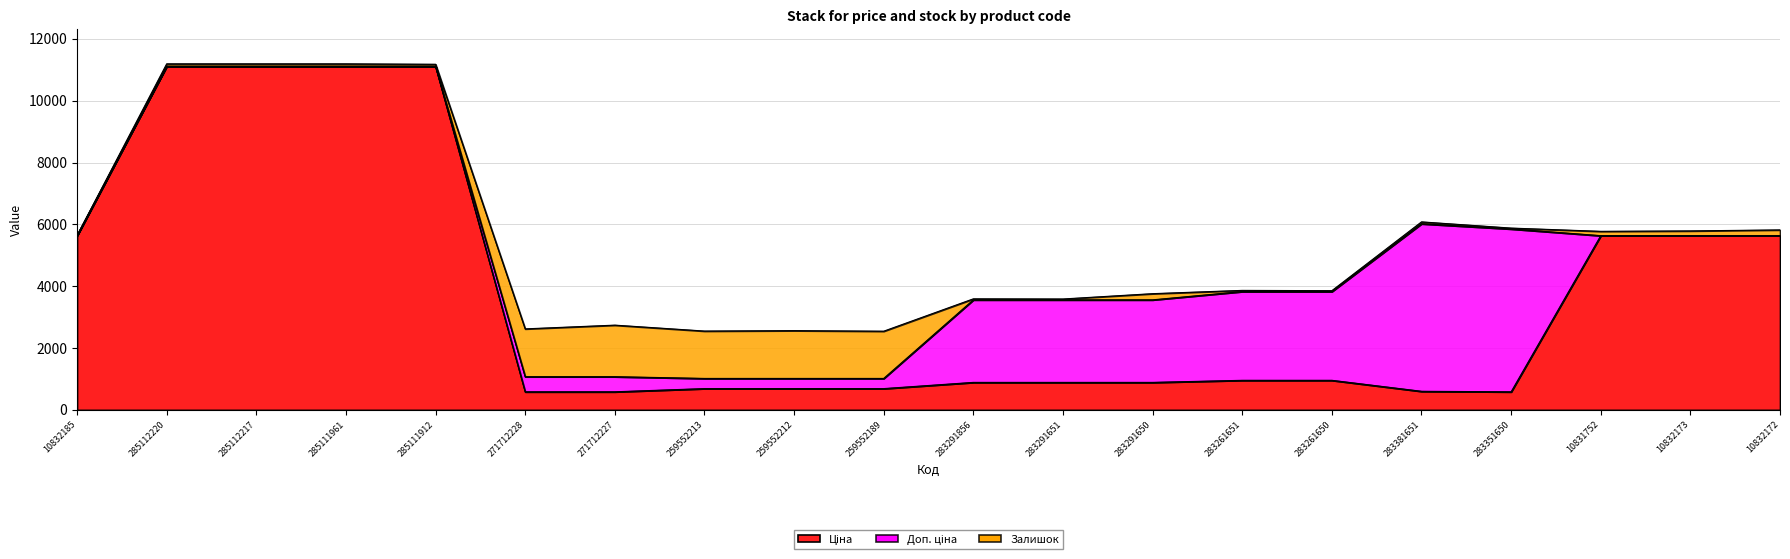

In Доп. ціна, how many points are higher than both neighbors (excluding endpoints)?

1